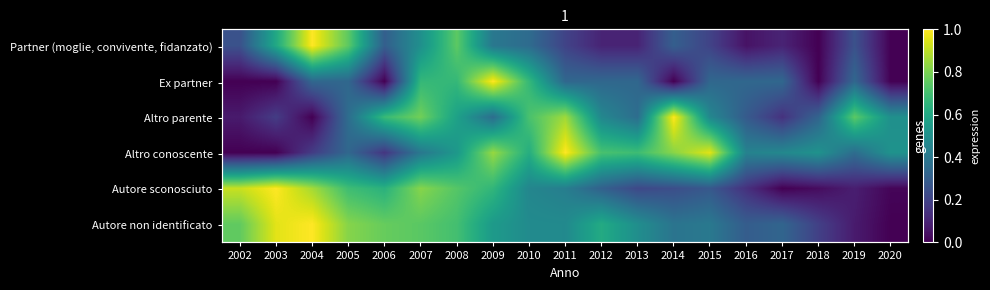

How many values in Partner (moglie, convivente, fidanzato) are above zero?

17